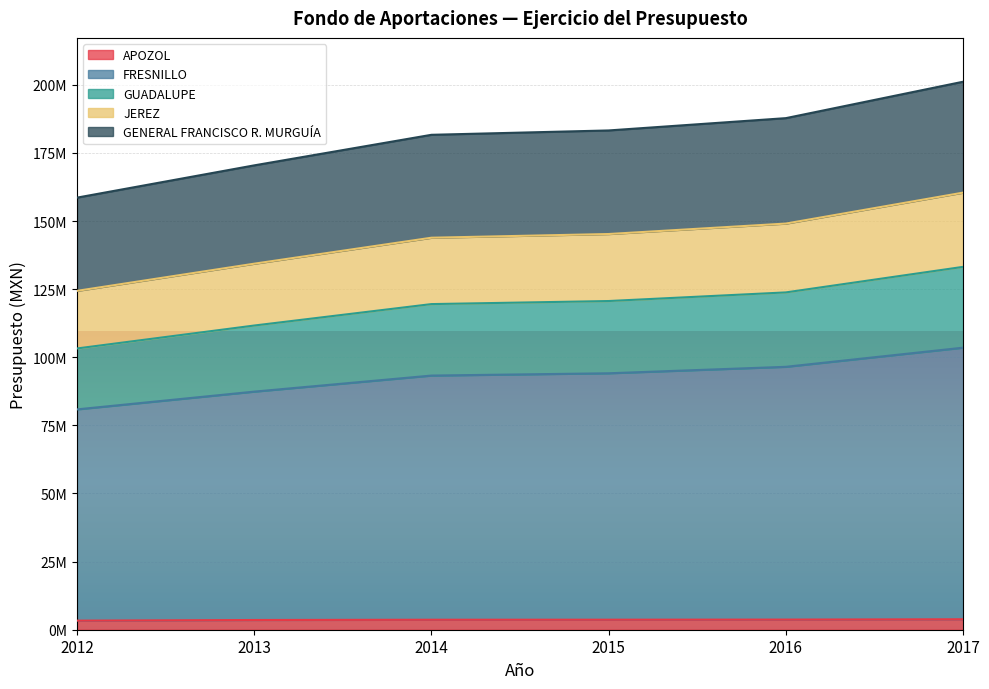

Between 2012 and 2017, which is larger?

2017